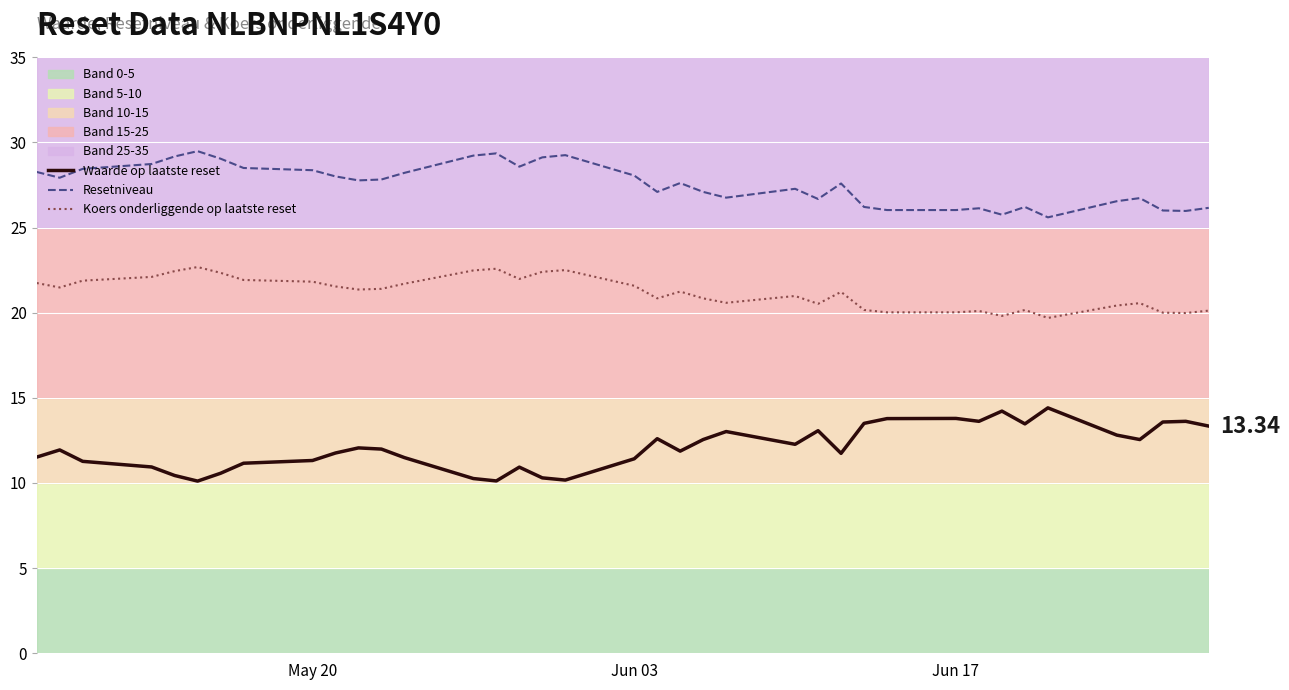

What is the difference between the maximum and minimum values in the Resetniveau series?

3.9